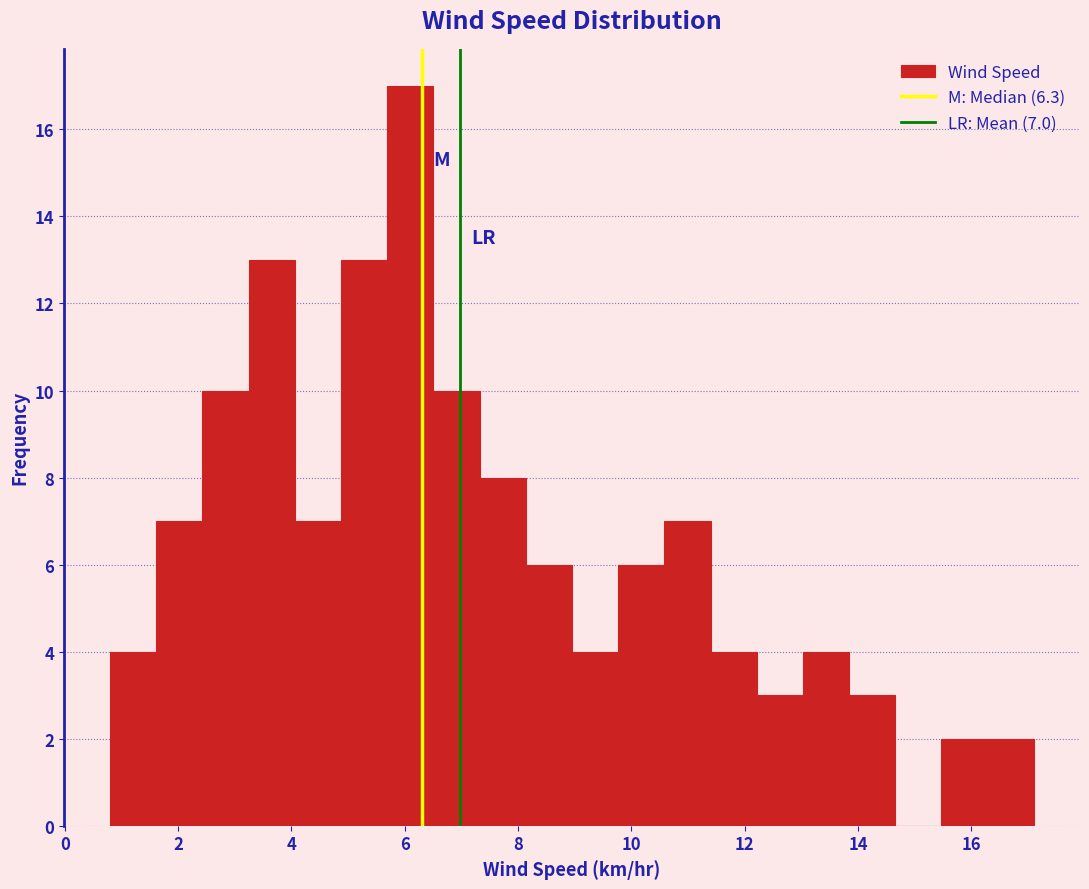

Over which range of the x-axis is the bar tallest?

5.6 to 6.6